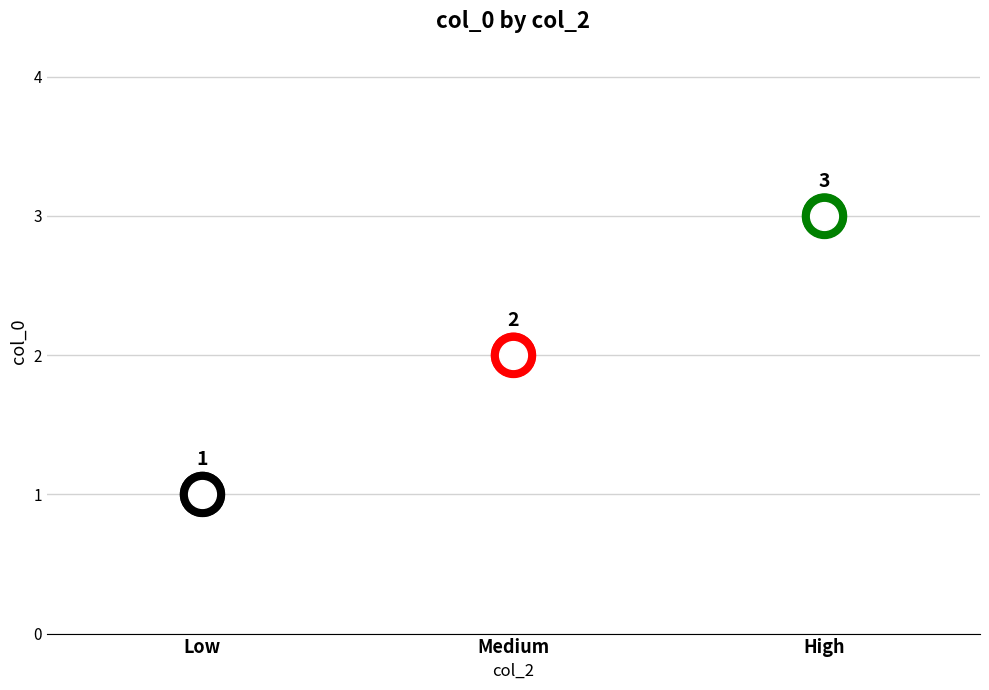

Which has a higher value, High or Medium?

High